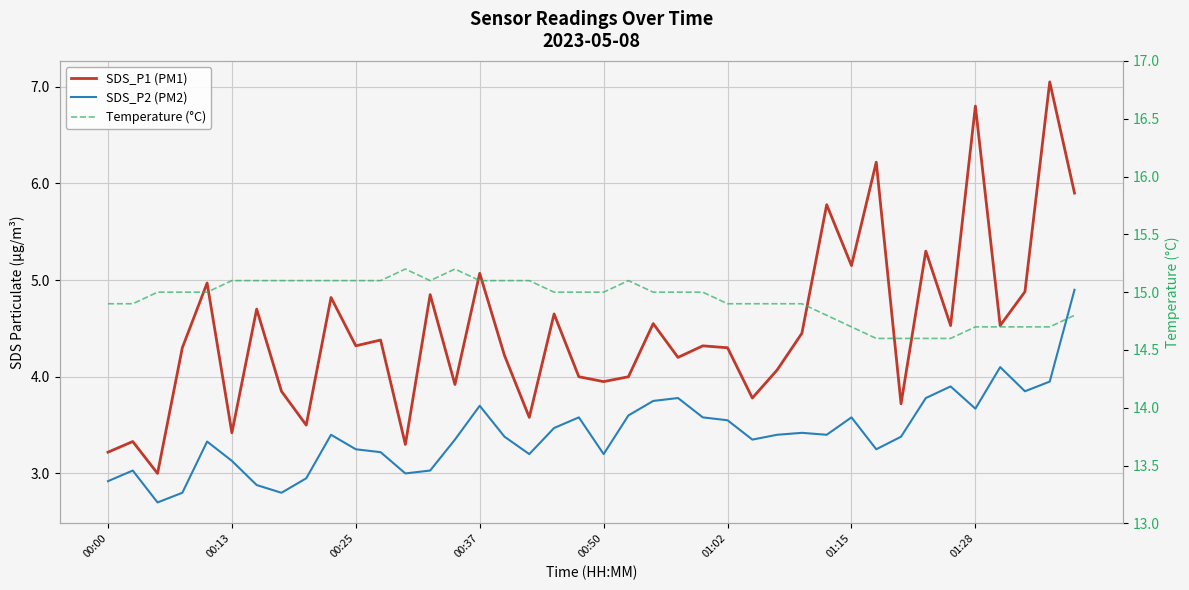

Reading right to left, transcribe all the data shown in this chart.

SDS_P1 (PM1): 5.9	7.0	4.9	4.5	6.8	4.5	5.3	3.7	6.2	5.2	5.8	4.5	4.1	3.8	4.3	4.3	4.2	4.5	4.0	4.0	4.0	4.7	3.6	4.2	5.1	3.9	4.8	3.3	4.4	4.3	4.8	3.5	3.9	4.7	3.4	5.0	4.3	3.0	3.3	3.2
SDS_P2 (PM2): 4.9	4.0	3.9	4.1	3.7	3.9	3.8	3.4	3.2	3.6	3.4	3.4	3.4	3.4	3.5	3.6	3.8	3.8	3.6	3.2	3.6	3.5	3.2	3.4	3.7	3.4	3.0	3.0	3.2	3.2	3.4	3.0	2.8	2.9	3.1	3.3	2.8	2.7	3.0	2.9
Temperature (°C): 14.8	14.7	14.7	14.7	14.7	14.6	14.6	14.6	14.6	14.7	14.8	14.9	14.9	14.9	14.9	15.0	15.0	15.0	15.1	15.0	15.0	15.0	15.1	15.1	15.1	15.2	15.1	15.2	15.1	15.1	15.1	15.1	15.1	15.1	15.1	15.0	15.0	15.0	14.9	14.9